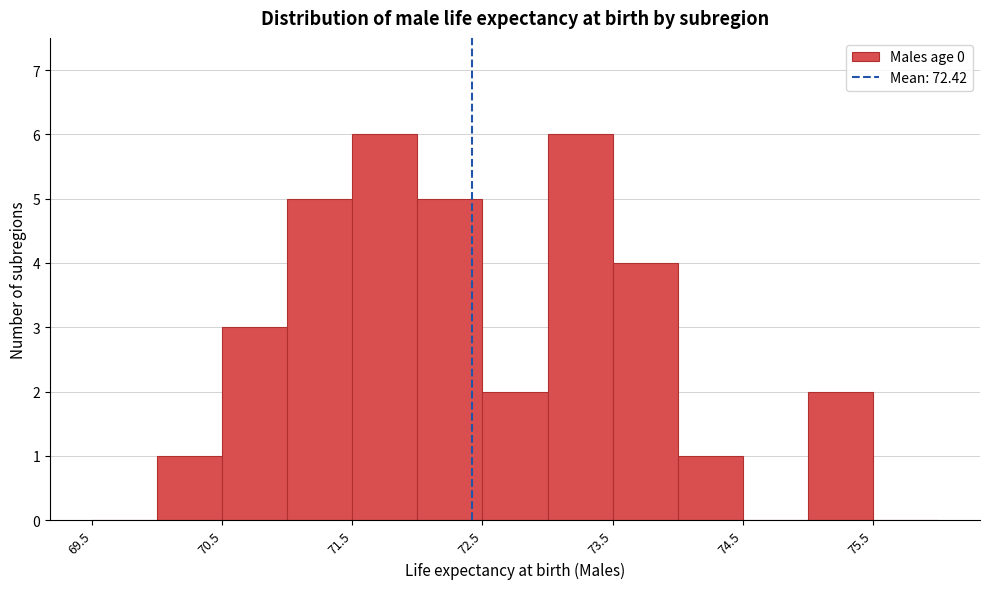

How tall is the bar that spans 70.0 to 70.5 on the x-axis? The values are not printed on the chart, so give them approximately, as read against the axis.

1